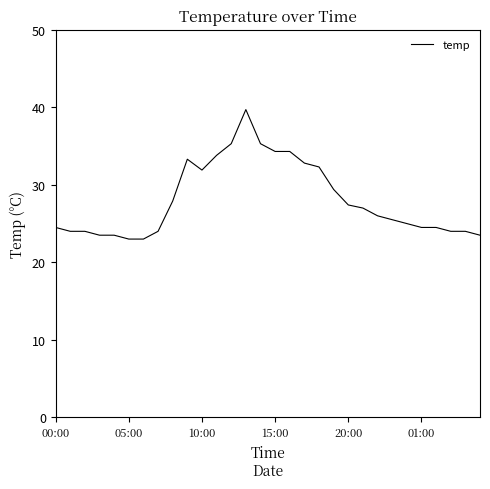

What is the smallest value displayed?

23.0